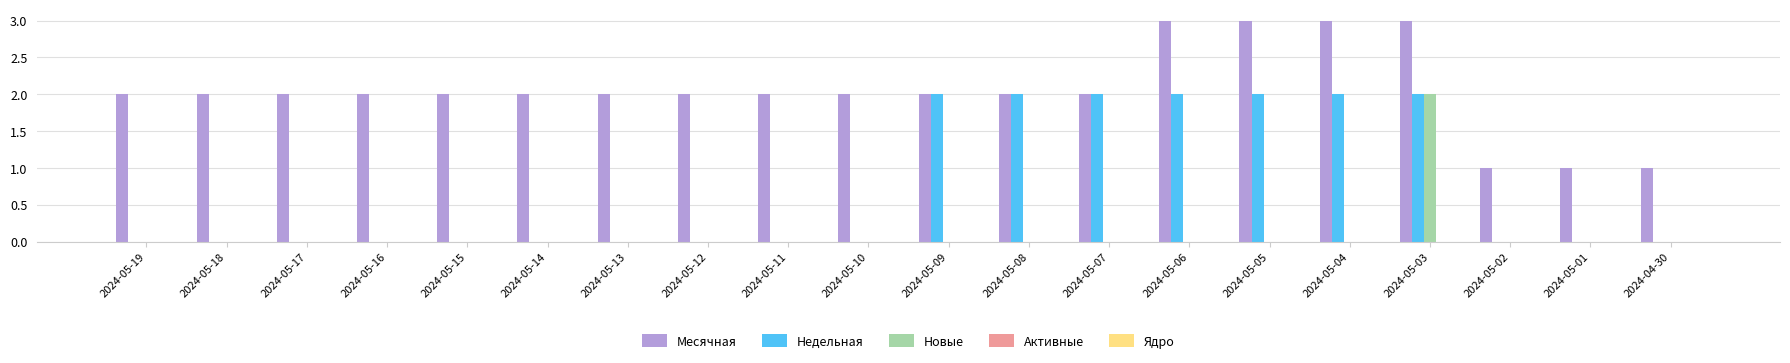

Which series has the largest total across all categories?

Месячная